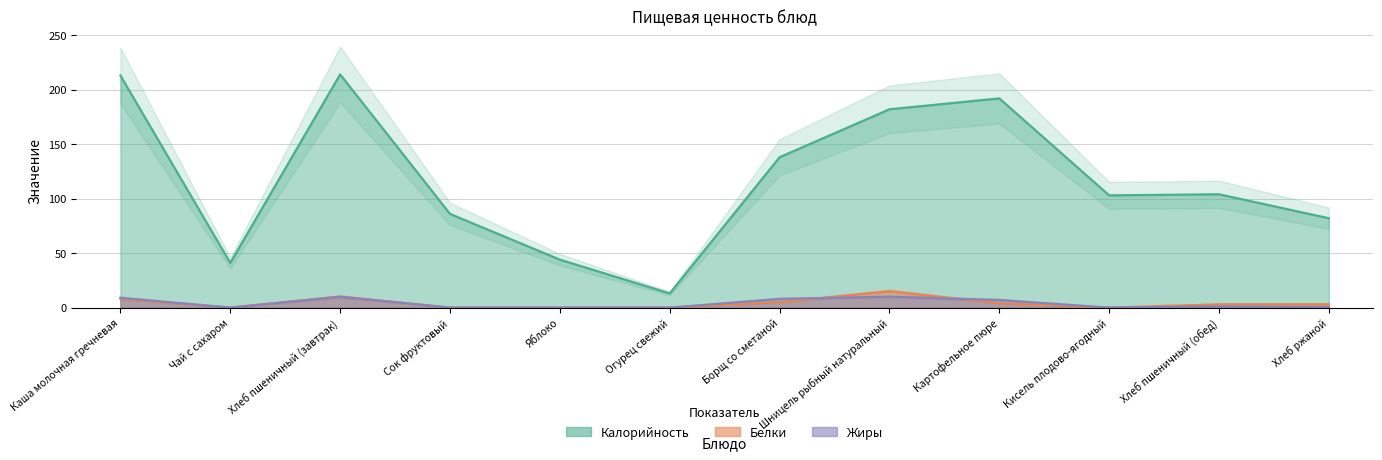

Where is the first local minimum for Калорийность?

Чай с сахаром